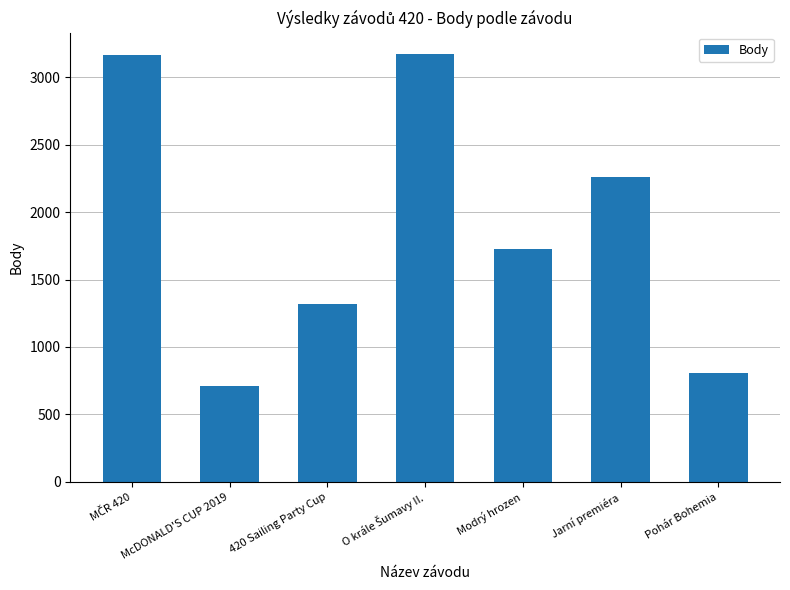

How many distinct data groups are displayed?

1